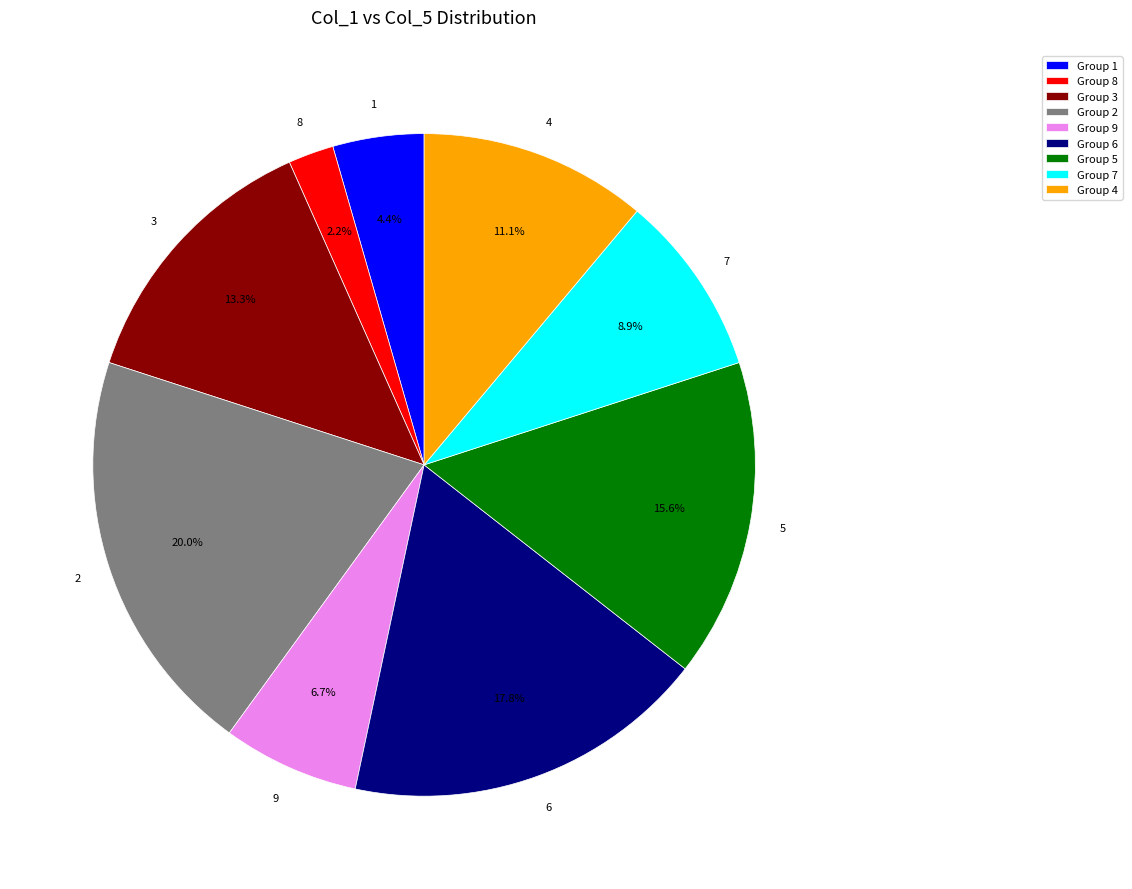

How many slices are in this pie chart?

9